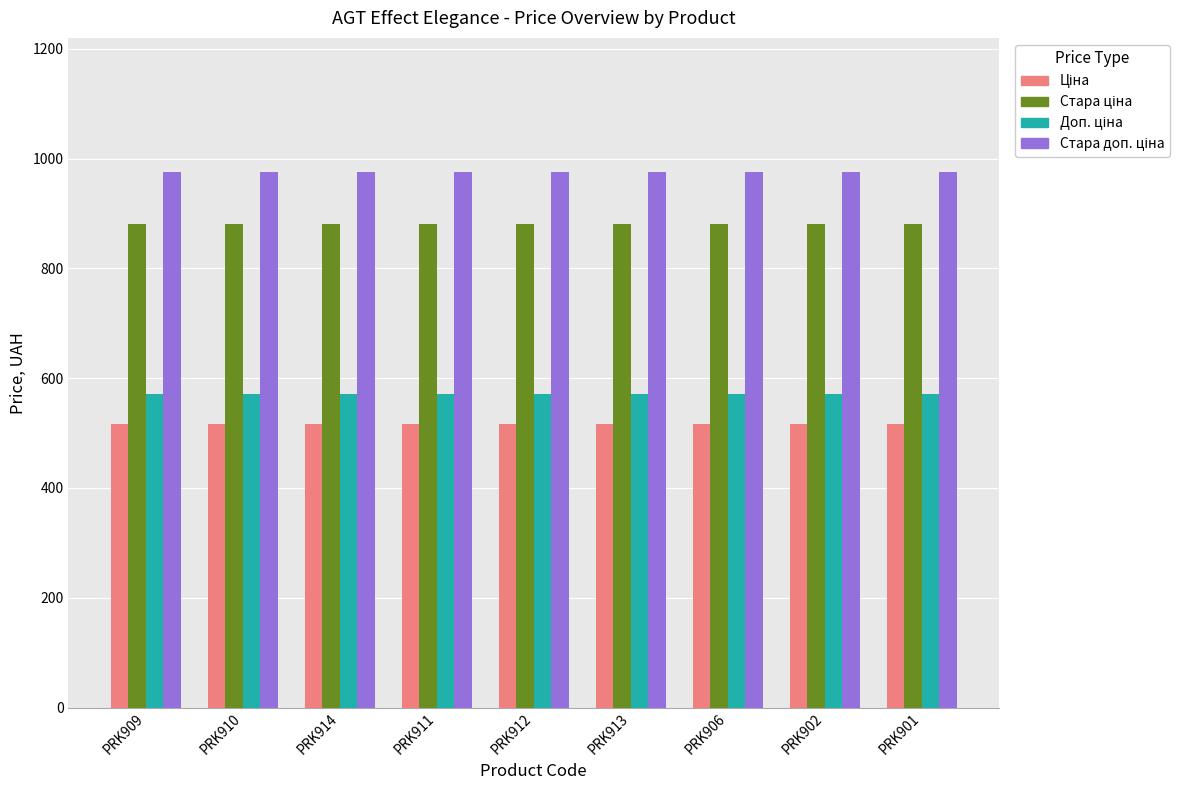

What is the difference between the highest and lowest values at PRK901?

460.3